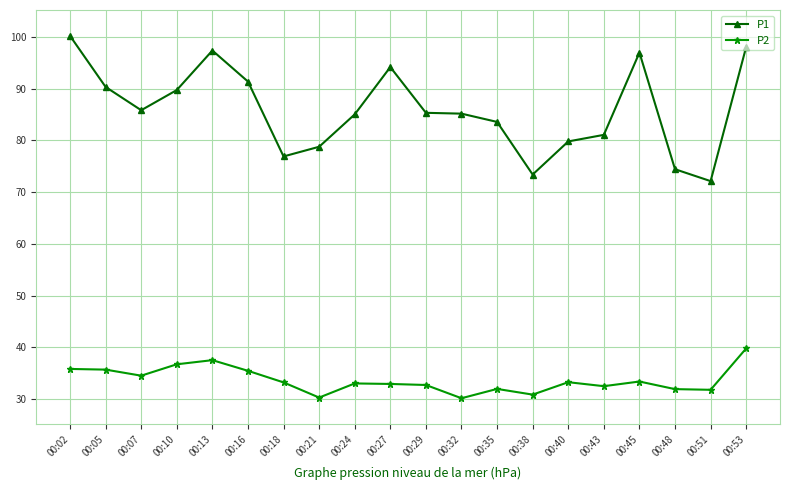

At which label does P1 first exceed 85?

00:02